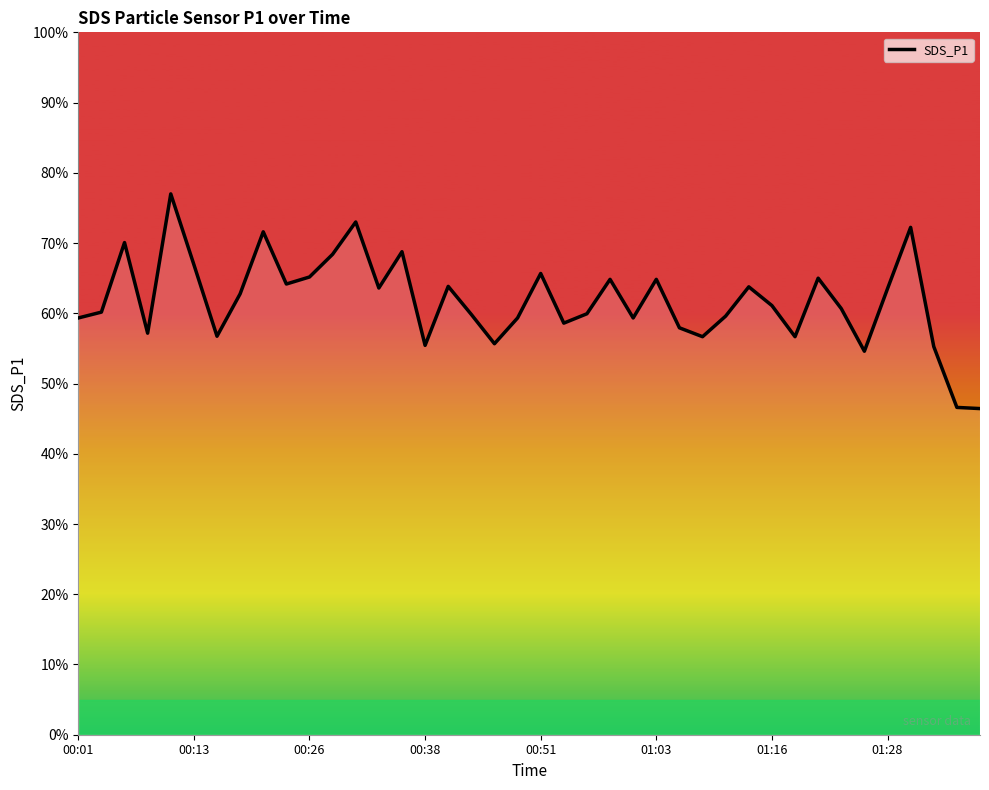

How many interior local peaks (higher than both neighbors) does the data have?

12